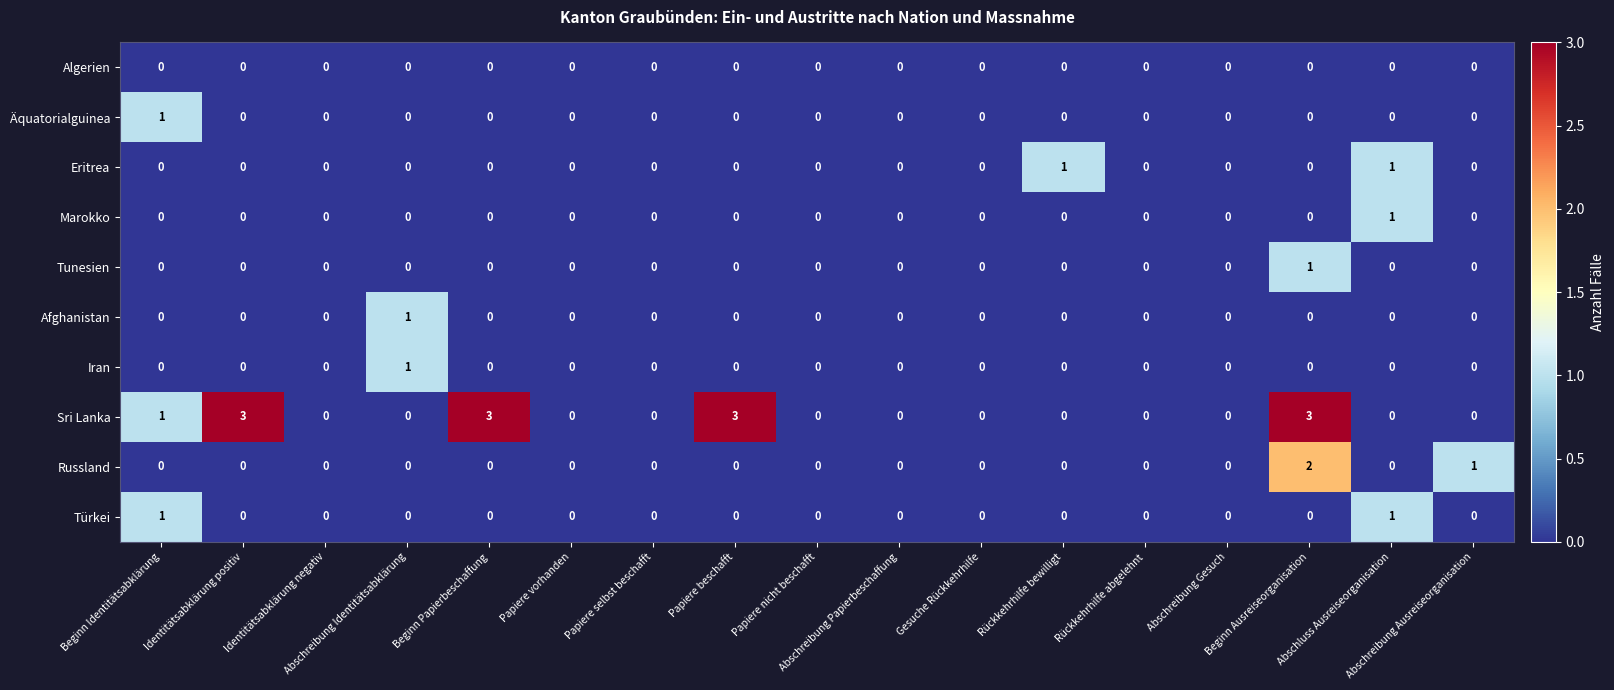

Which series has the largest total across all categories?

Sri Lanka